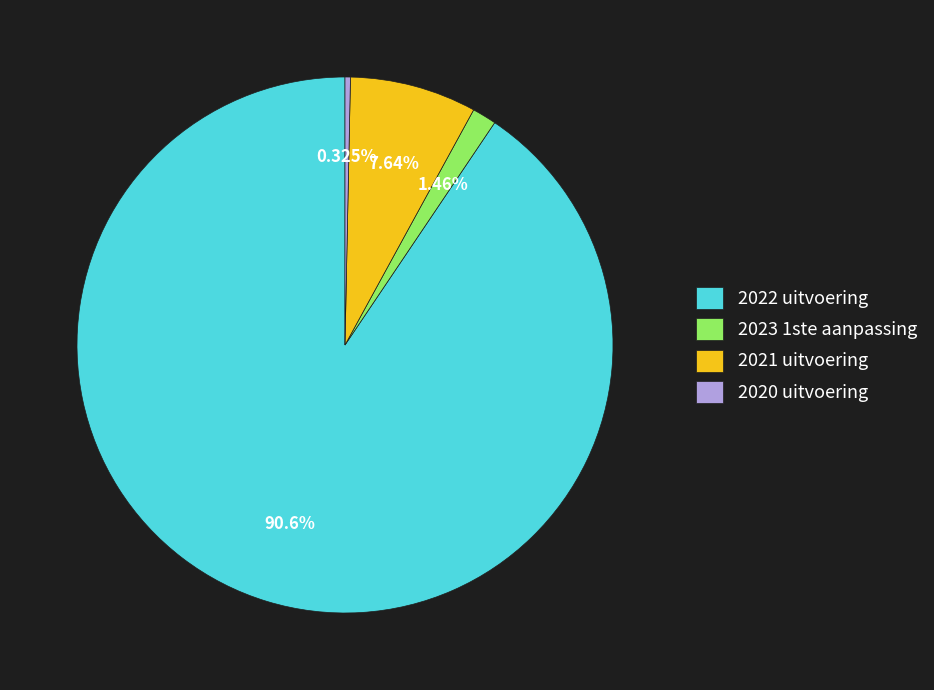

What is the ratio of the value at 2023 1ste aanpassing to the value at 2021 uitvoering?

0.2